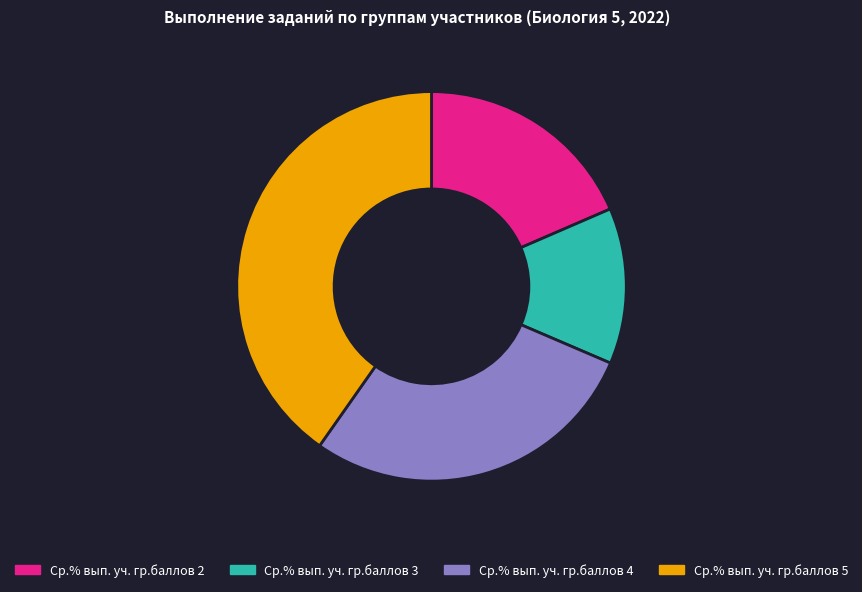

Is the sum of Ср.% вып. уч. гр.баллов 2 and Ср.% вып. уч. гр.баллов 5 greater than half?

Yes